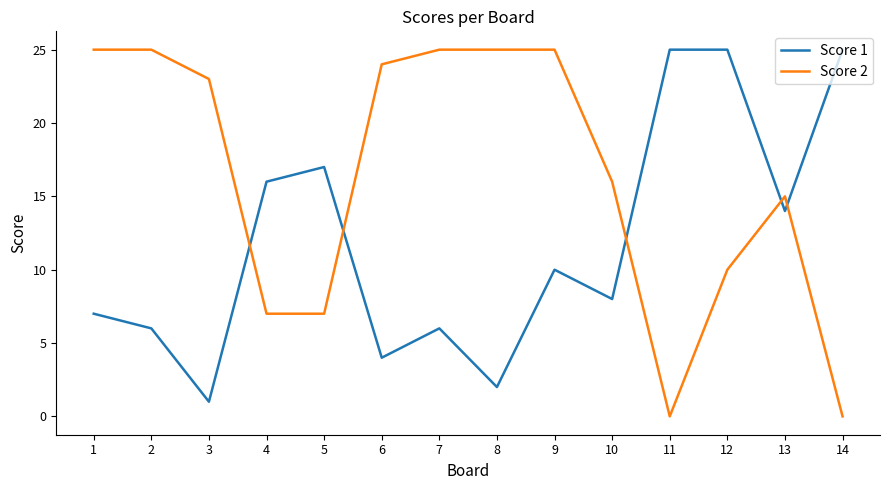

What is the spread (max minus min) of values at 2?

19